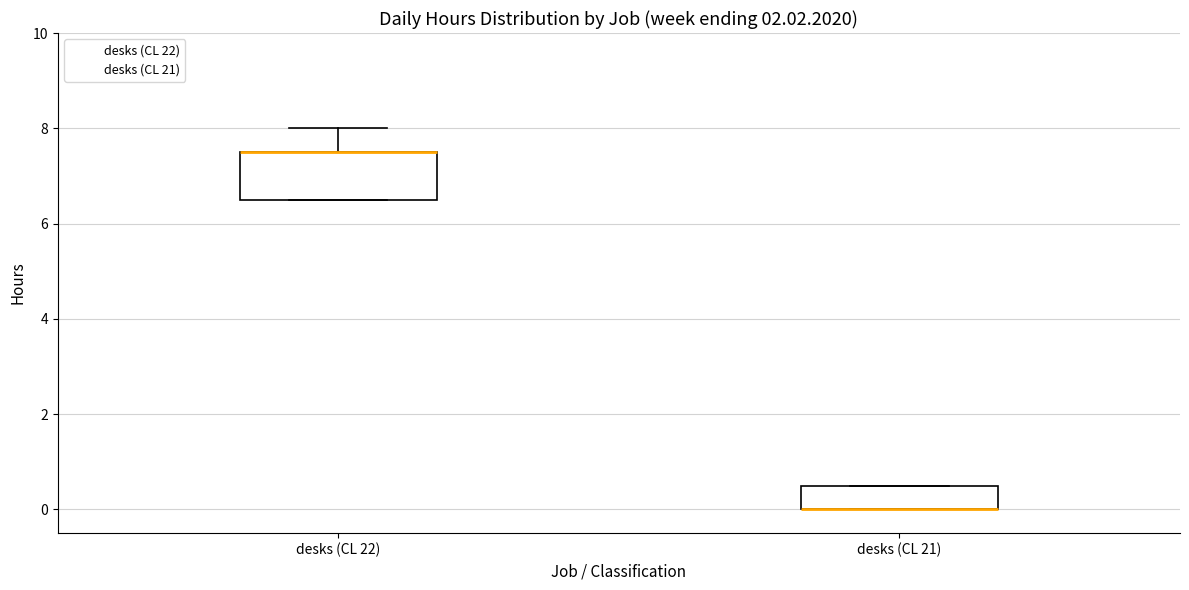

Where is the upper edge of the box for desks (CL 21) on the y-axis? The values are not printed on the chart, so give them approximately, as read against the axis.

0.6